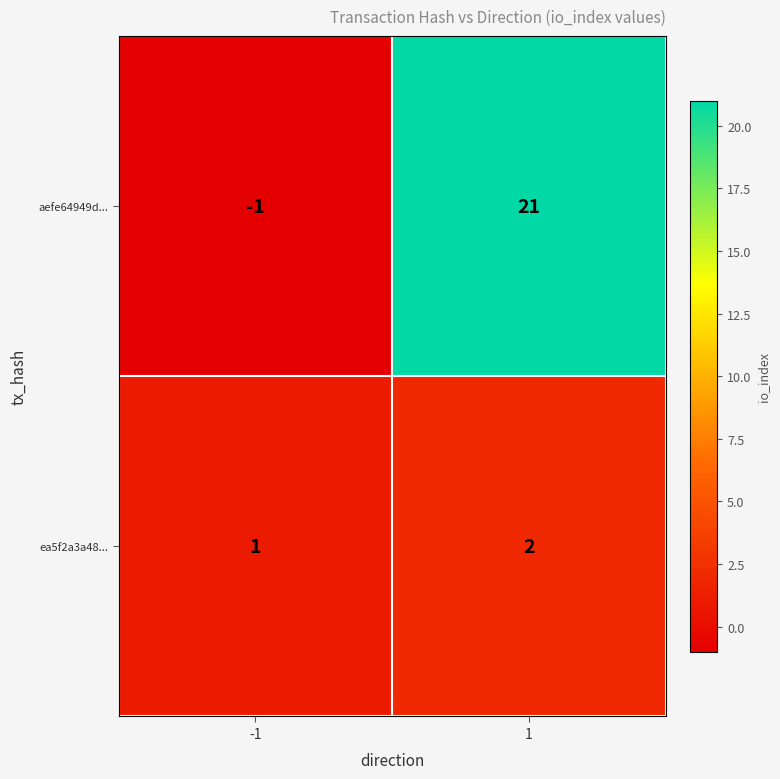

The value of aefe64949d... at 1 is 21. True or false?

True